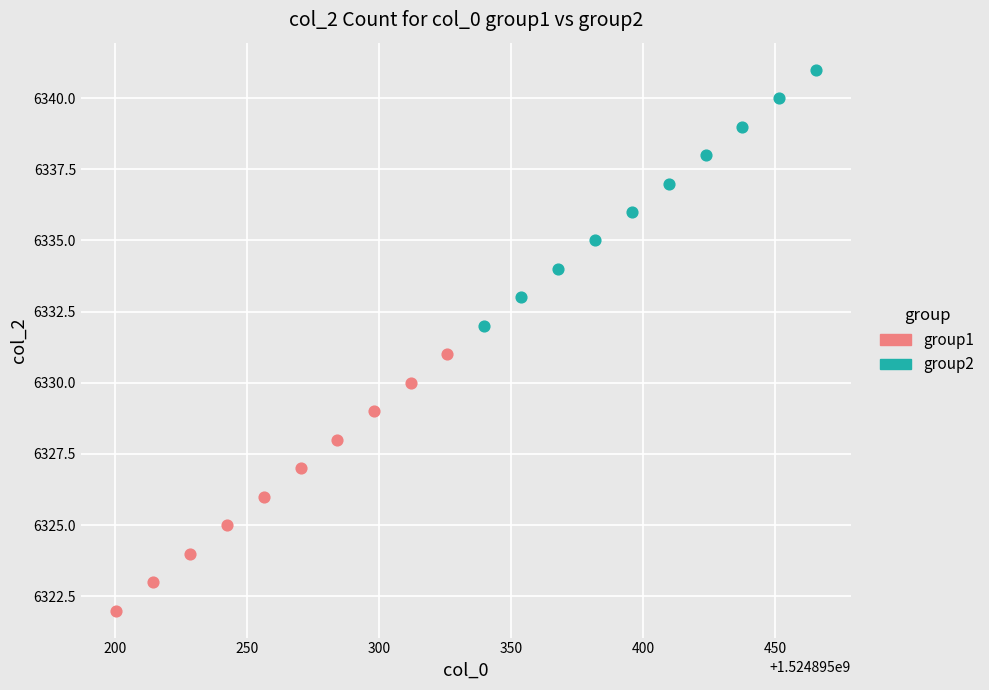

Which series reaches the minimum Y coordinate?

group1